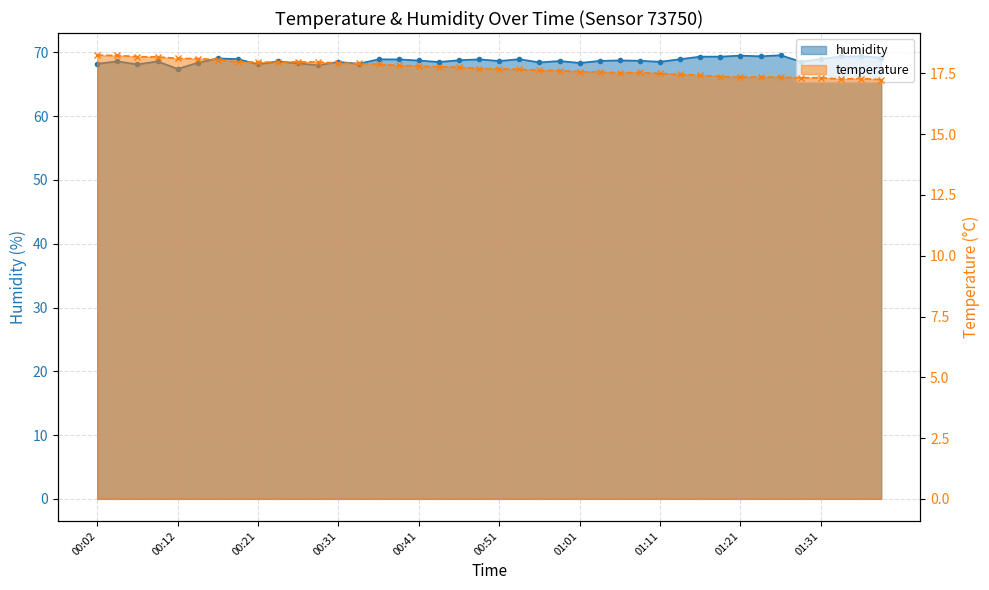

How many lines are shown in the chart?

2